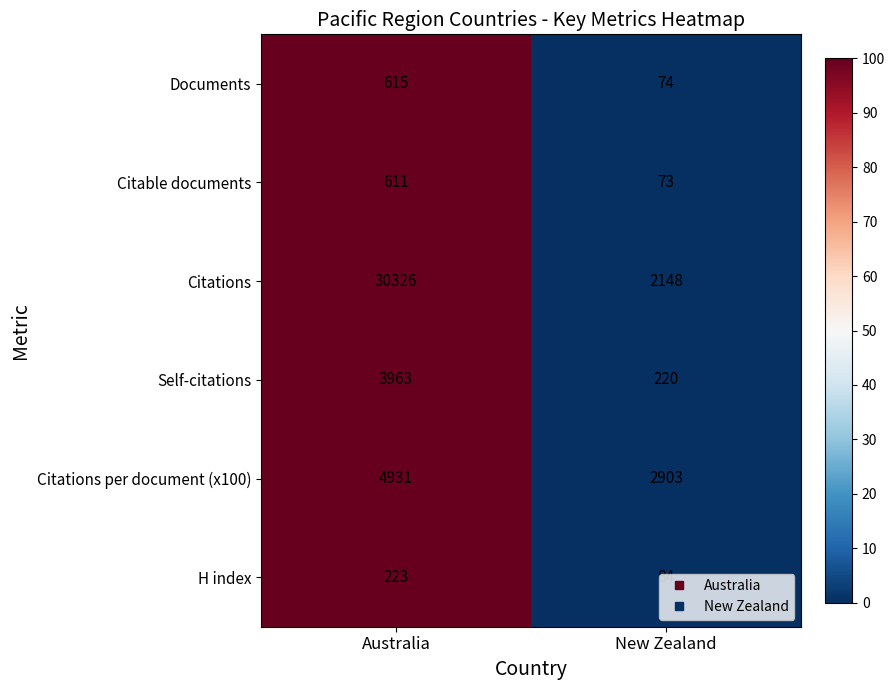

What is the difference between the maximum and minimum values in the Citations series?

28178